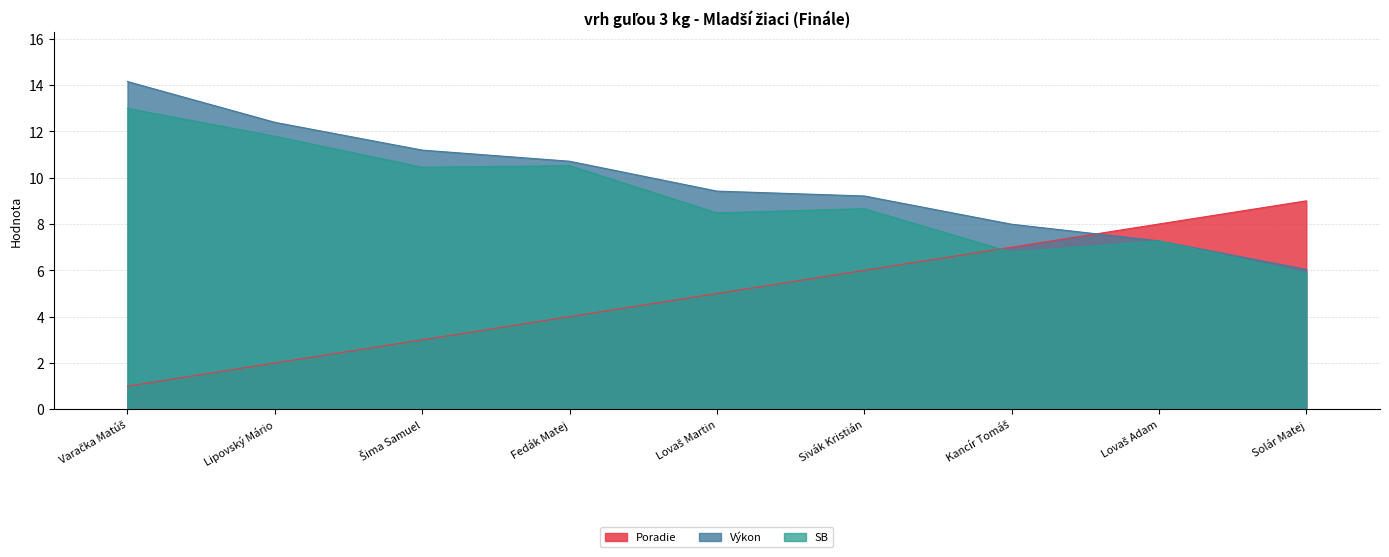

Which category has the highest value in the Výkon series?

Varačka Matúš